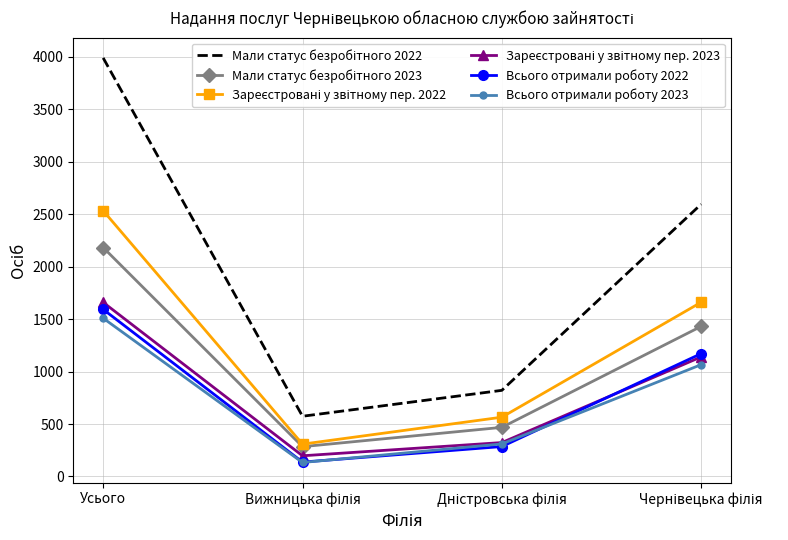

What is the maximum value for Всього отримали роботу 2022?

1593